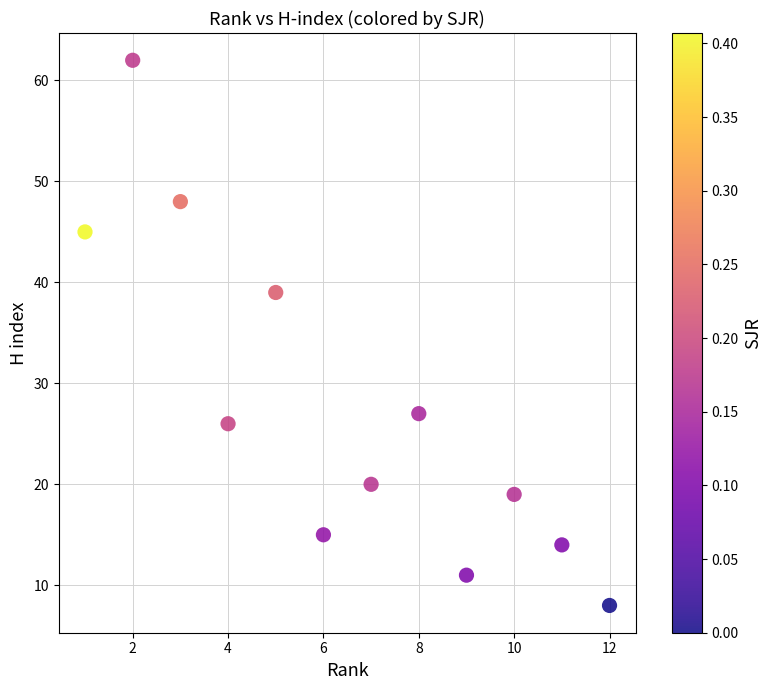

What is the average Y value?

28